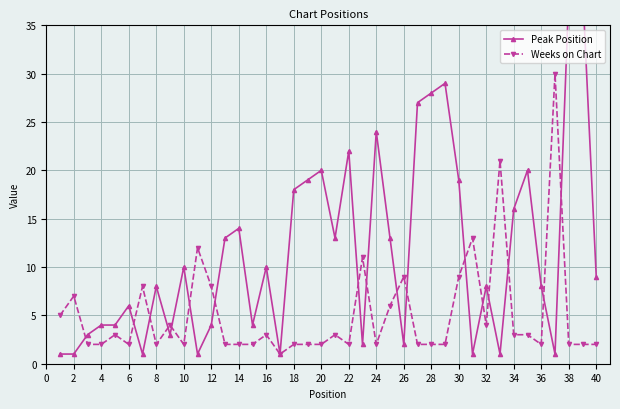

Where is the first local maximum for Weeks on Chart?

2